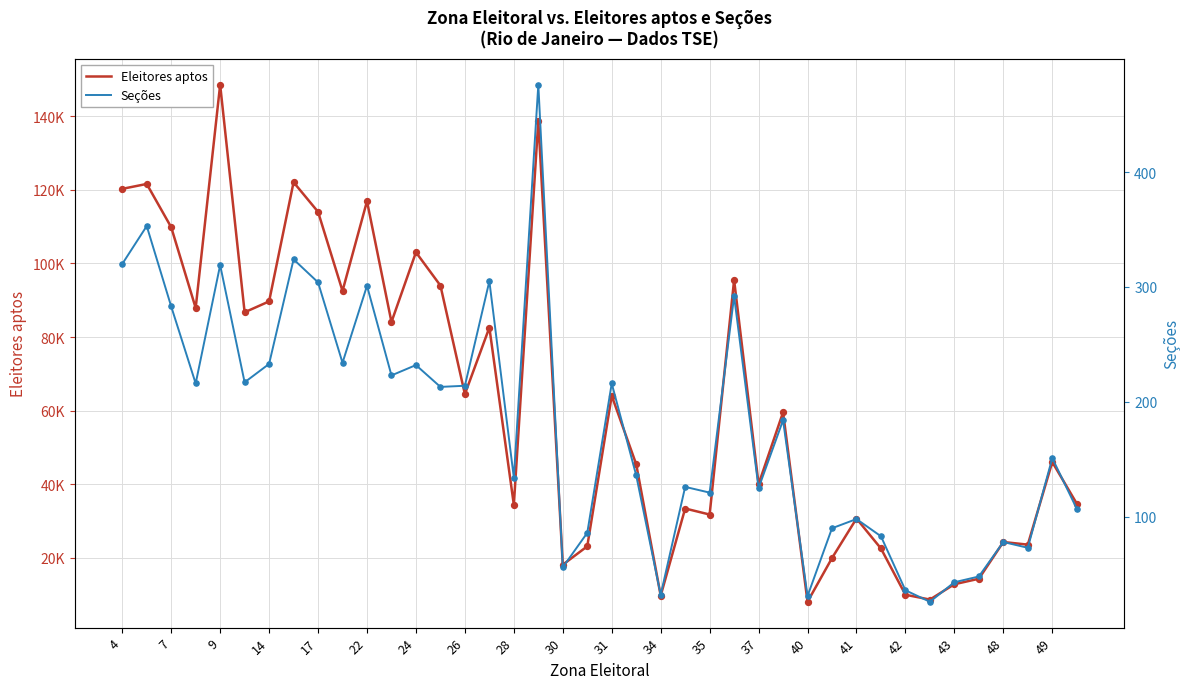

Which series has the largest total across all categories?

Eleitores aptos